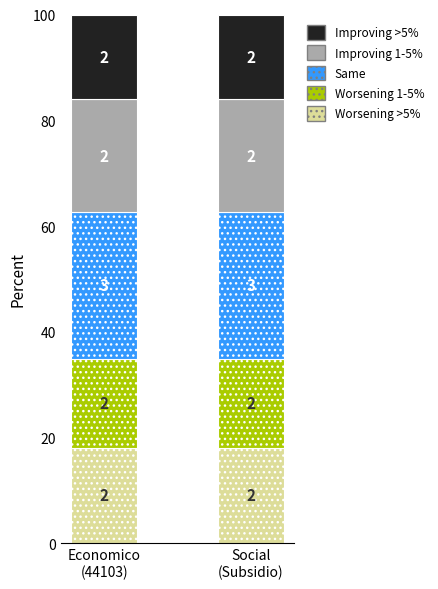

The value of Improving >5% at Economico
(44103) is 4.3. True or false?

False